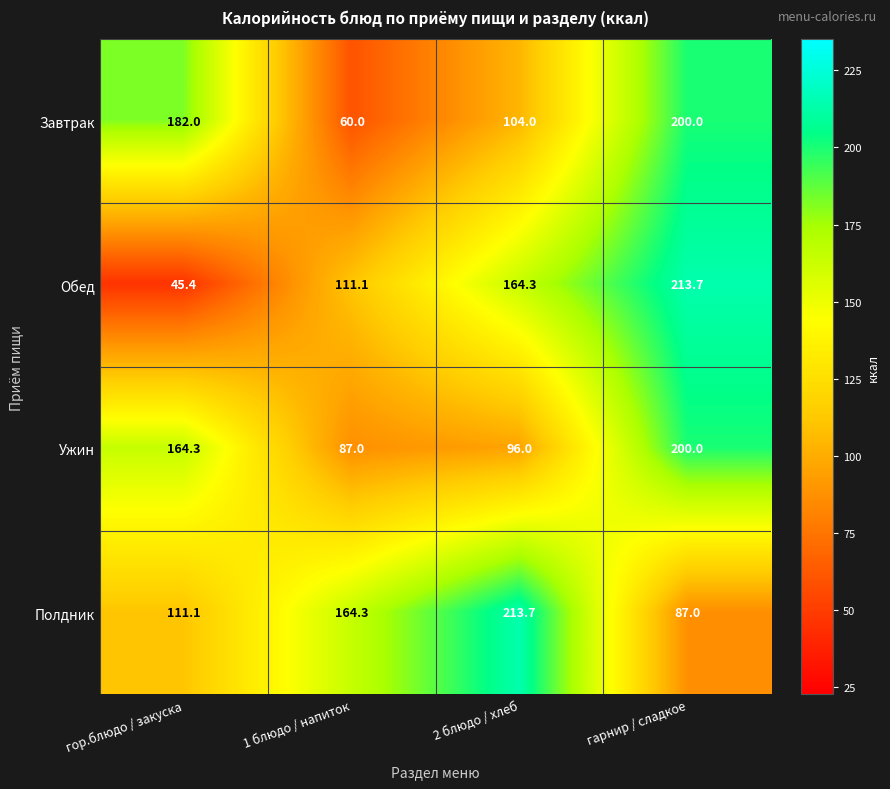

What is the total value across all series at гор.блюдо / закуска?

502.8